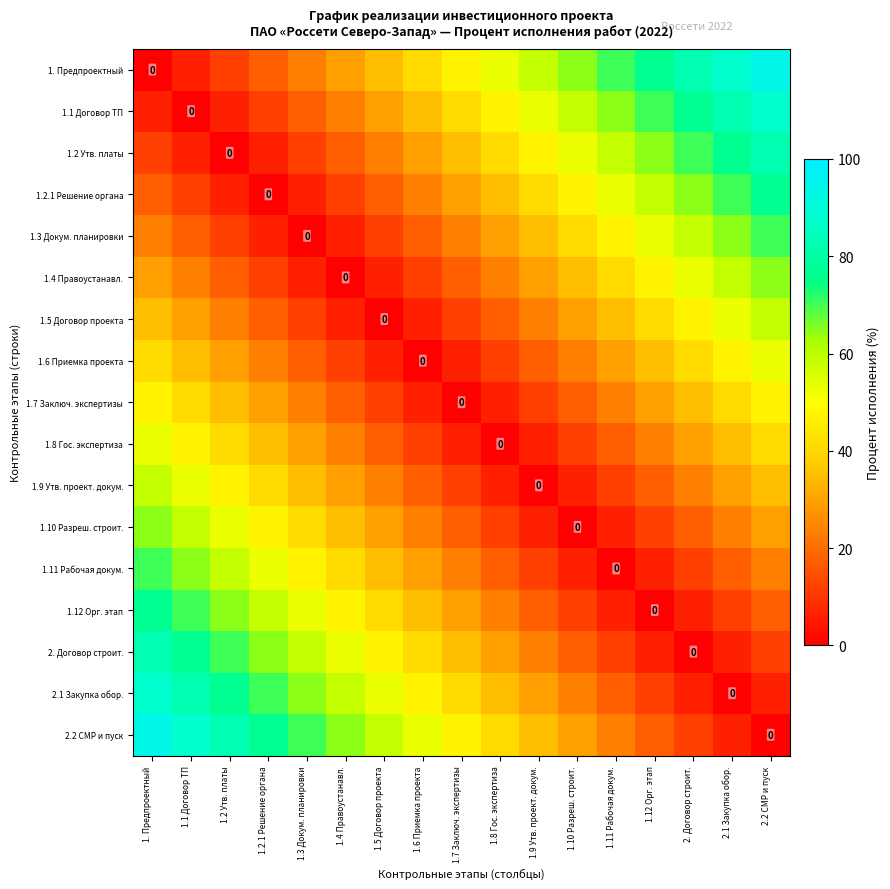

How many distinct data groups are displayed?

17